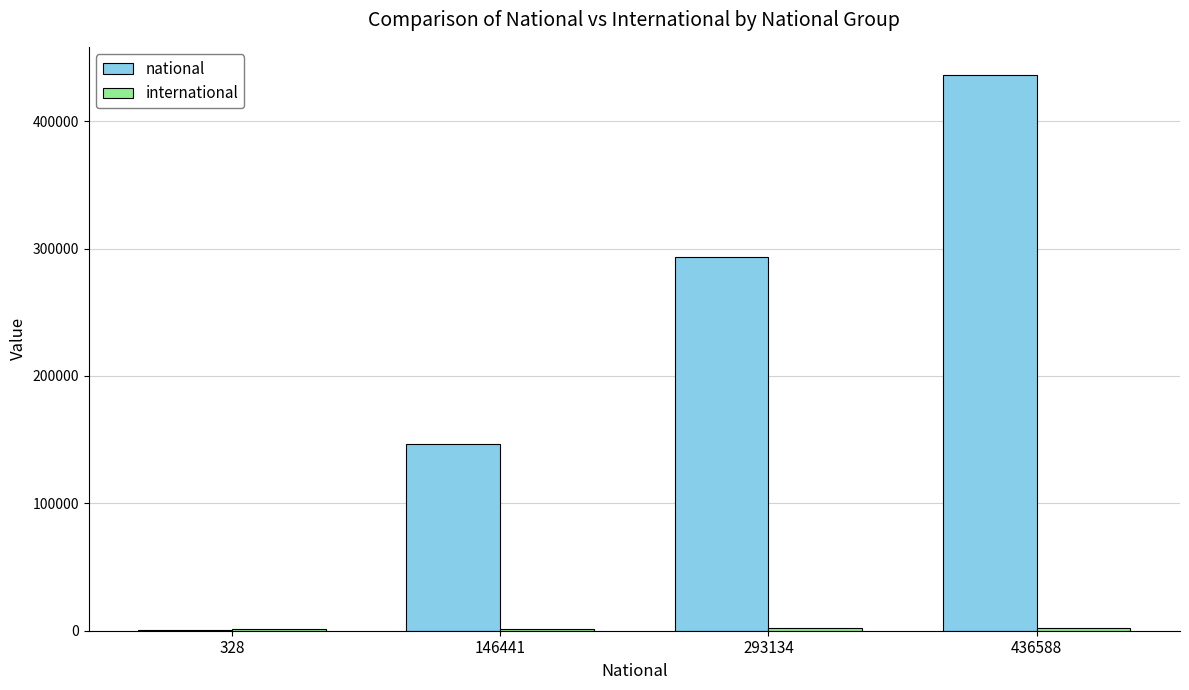

How many data points does each series have?

4